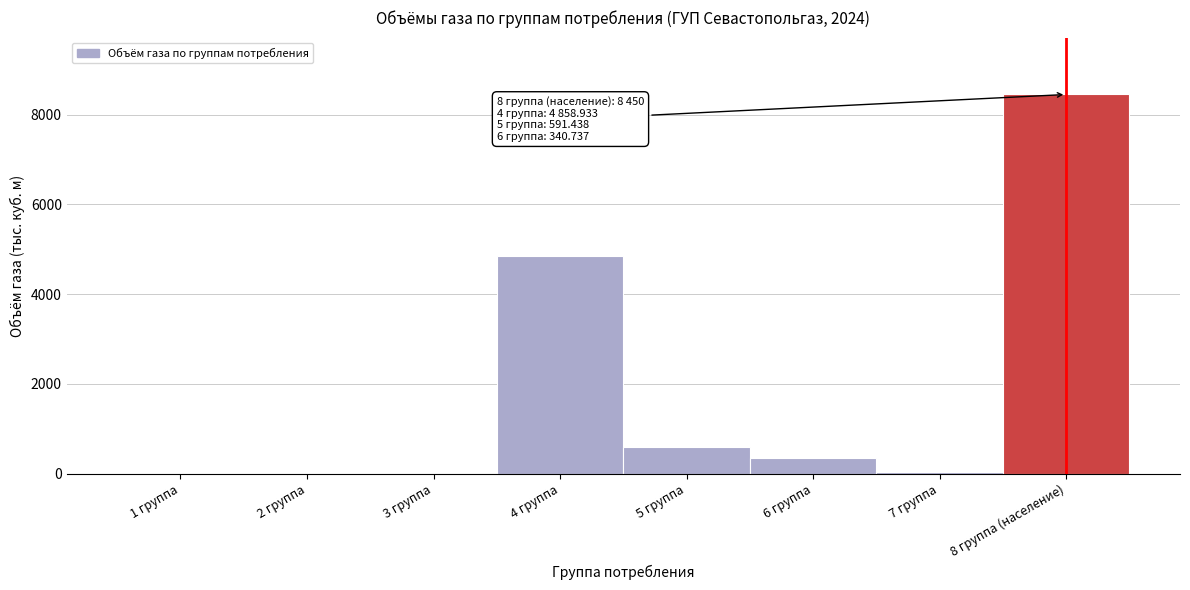

At which category does the chart reach its peak across all series?

8 группа (население)